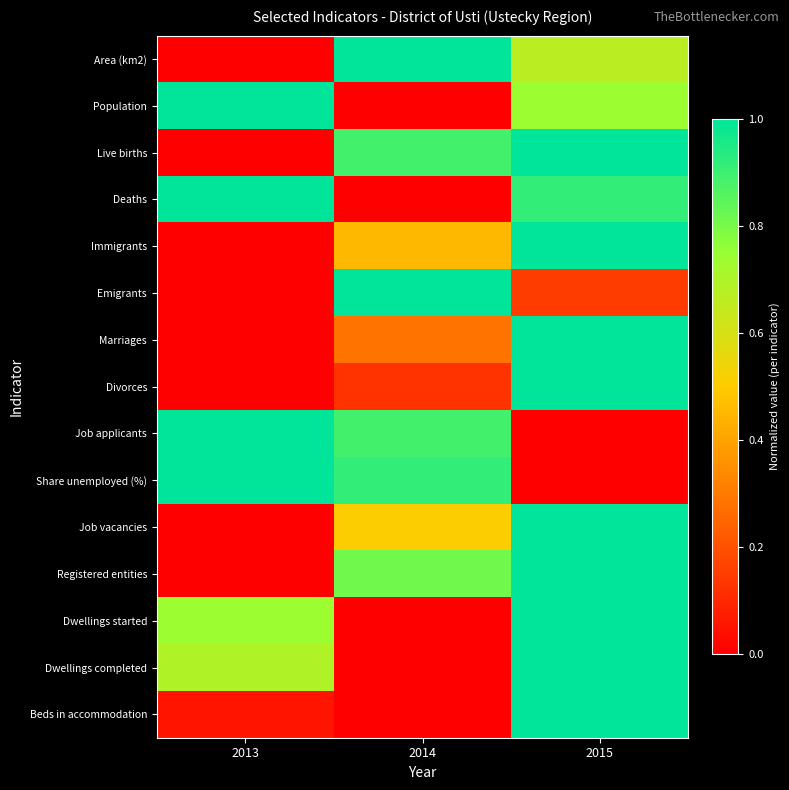

What is the total value across all series at 2014?

6.9